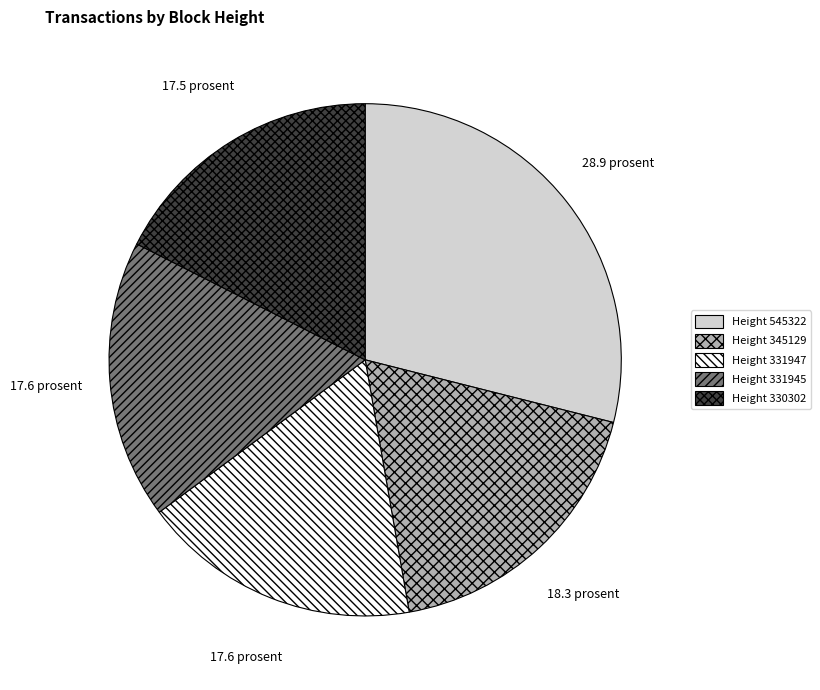

What is the ratio of the value at Height 331947 to the value at Height 331945?

1.0